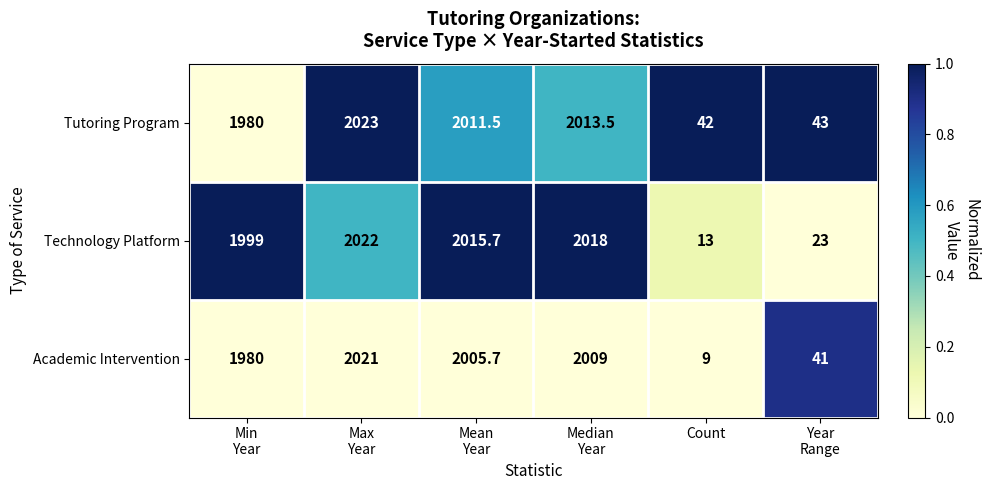

Reading left to right, list all the values displayed in this chart.

Tutoring Program: 1980.0	2023.0	2011.5	2013.5	42.0	43.0
Technology Platform: 1999.0	2022.0	2015.7	2018.0	13.0	23.0
Academic Intervention: 1980.0	2021.0	2005.7	2009.0	9.0	41.0